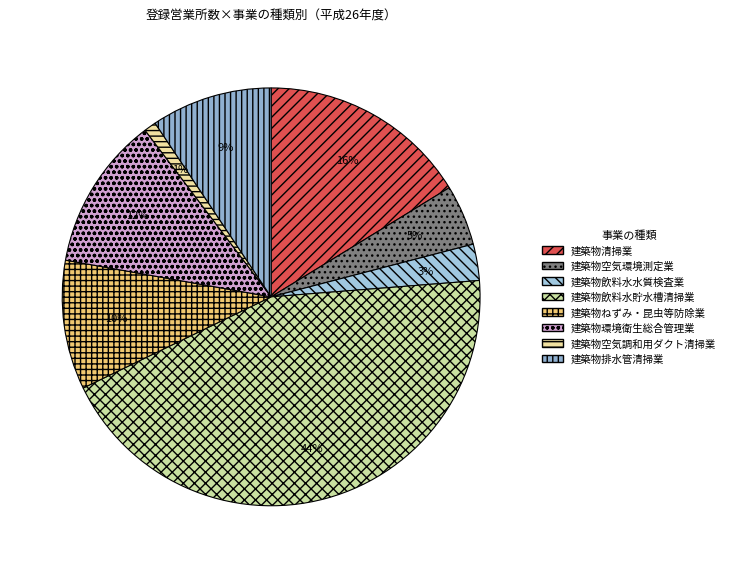

What is the total percentage of 建築物空気環境測定業 and 建築物飲料水水質検査業?

7.5%